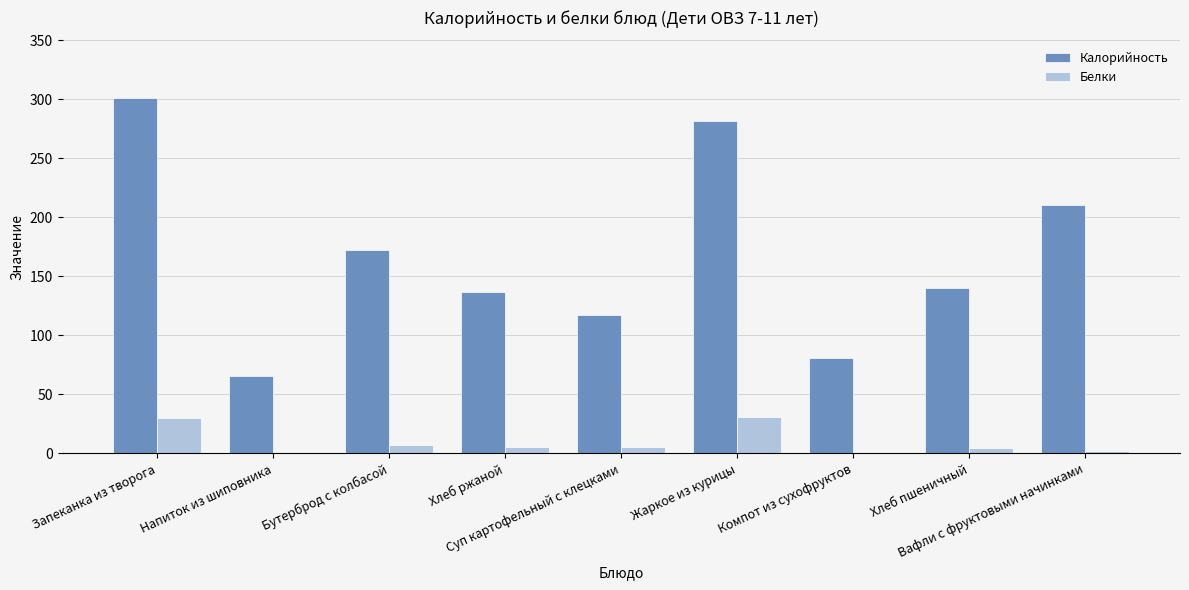

What is the sum of all Белки values?

85.6